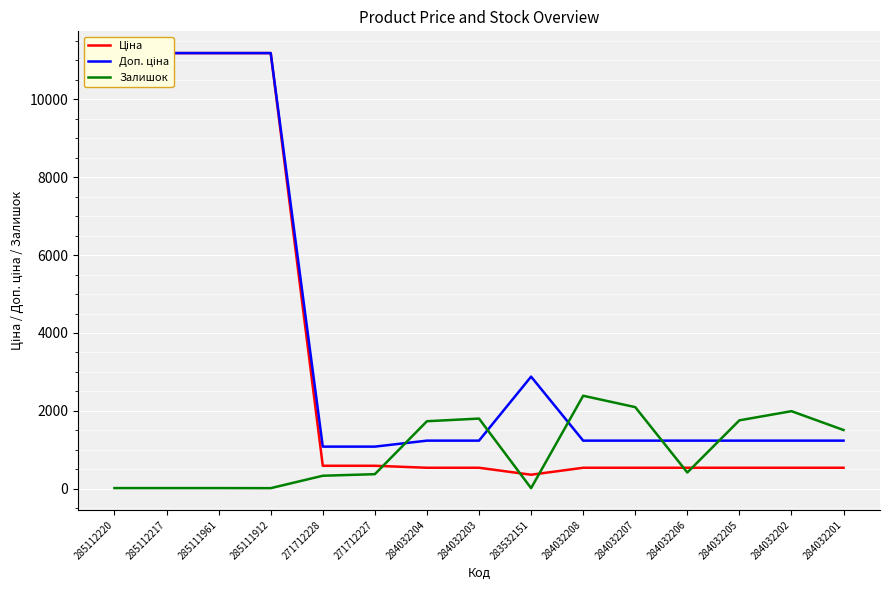

Rank the series by their average value, from lowest to highest.

Залишок, Ціна, Доп. ціна